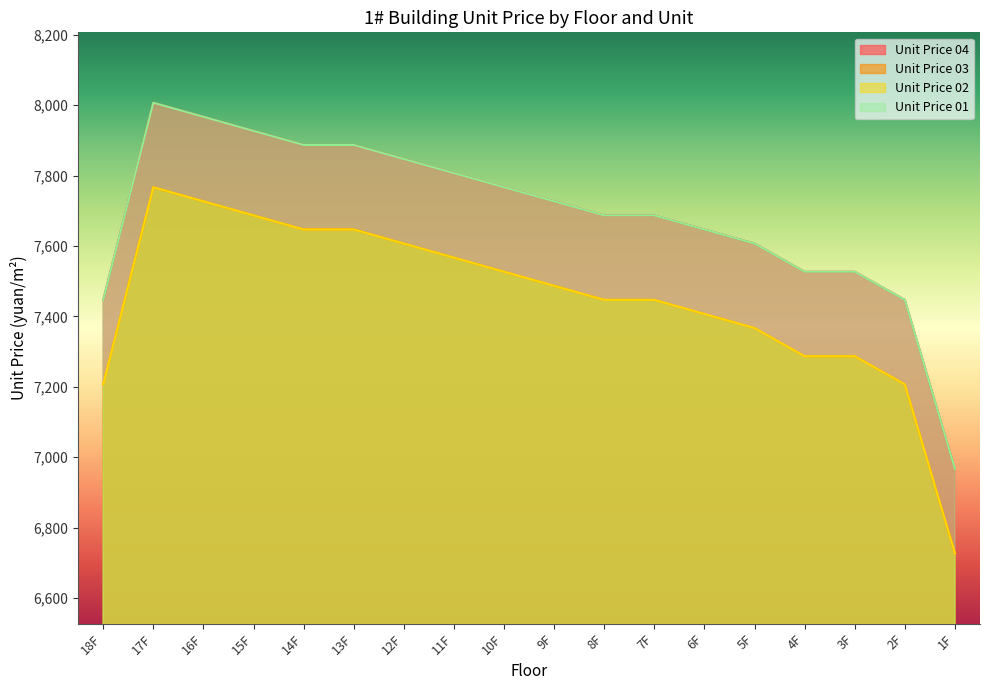

At which label does unit_price_01 reach its peak?

17F